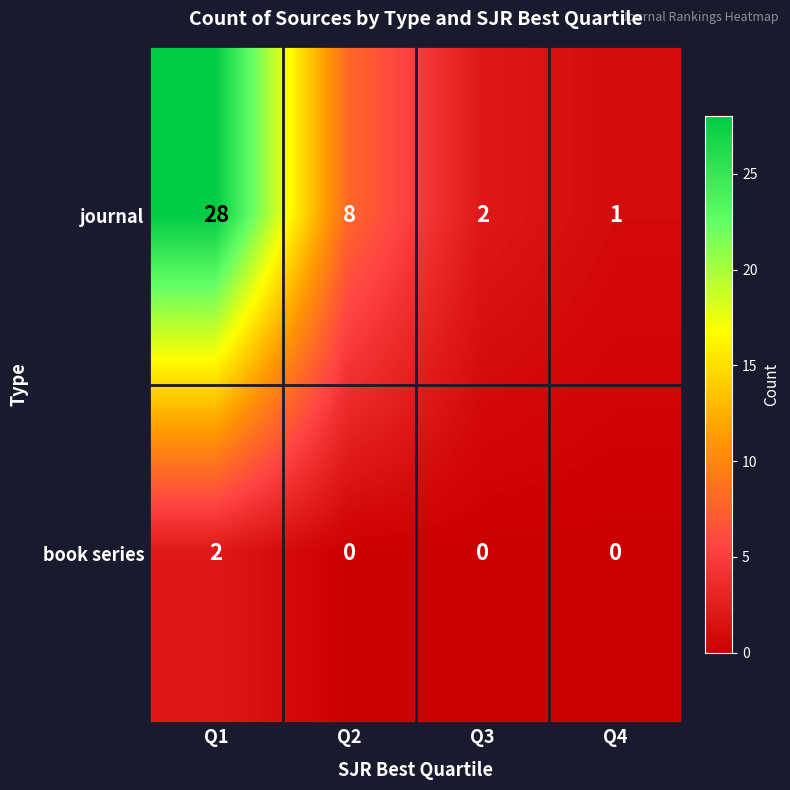

Reading left to right, list all the values displayed in this chart.

journal: 28	8	2	1
book series: 2	0	0	0